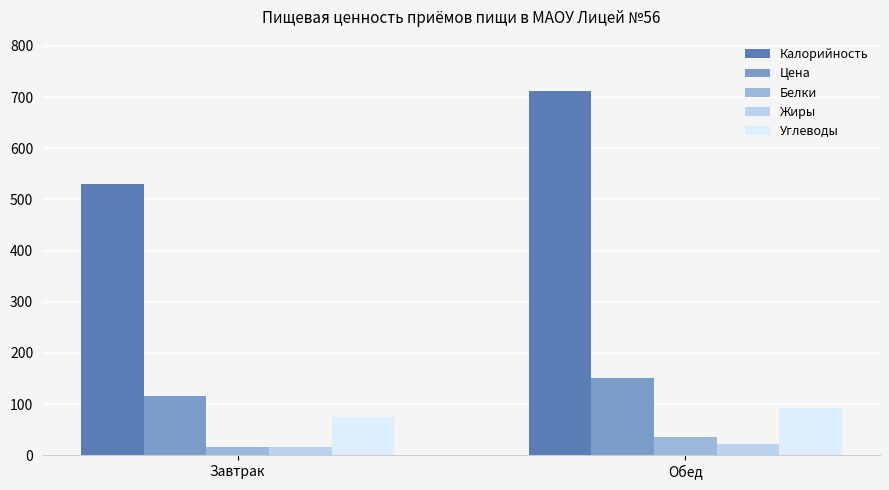

At how many categories does at least one series exceed 263?

2